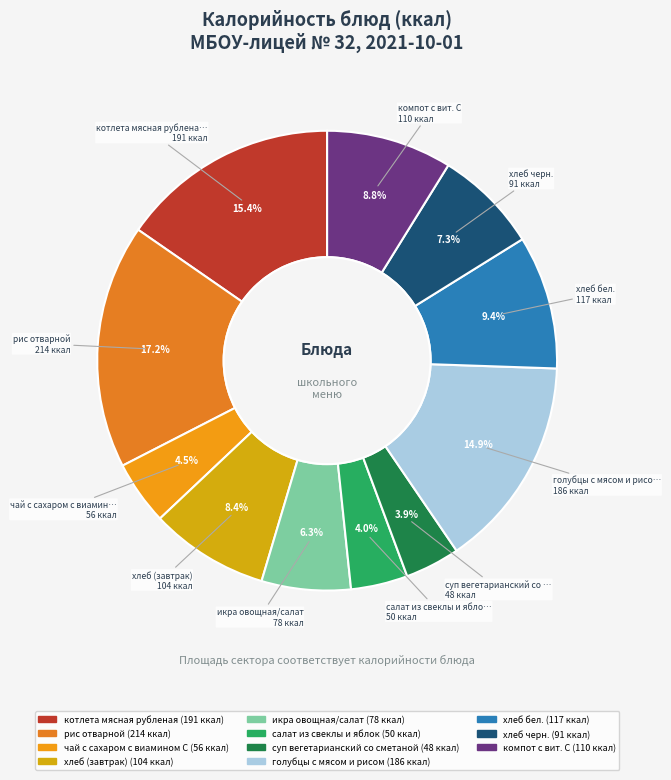

To the nearest percent, what portion does голубцы с мясом и рисом represent?

15%